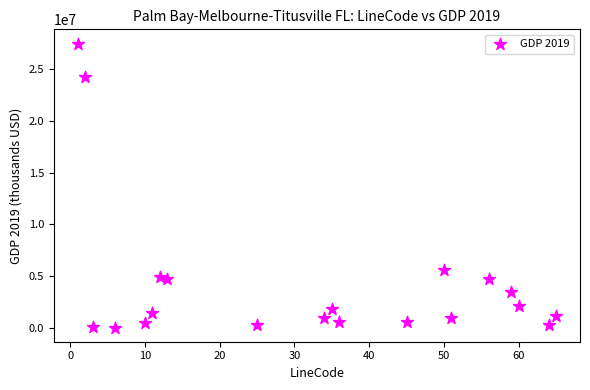

What Y value in the scatter plot is closest to 13746158?

5596047